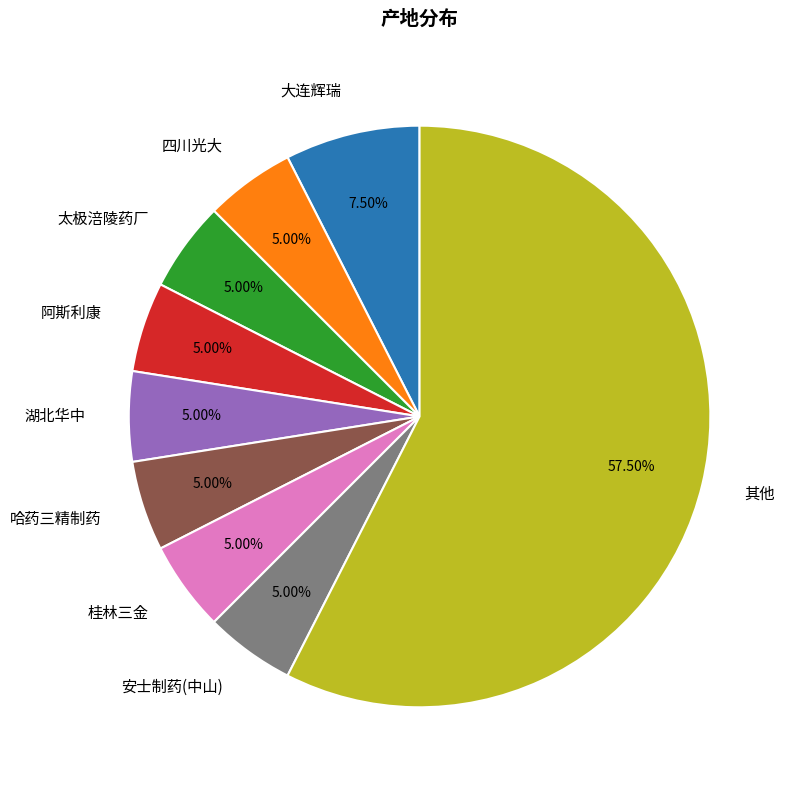

Combined, do 安士制药(中山) and 哈药三精制药 account for over 50%?

No